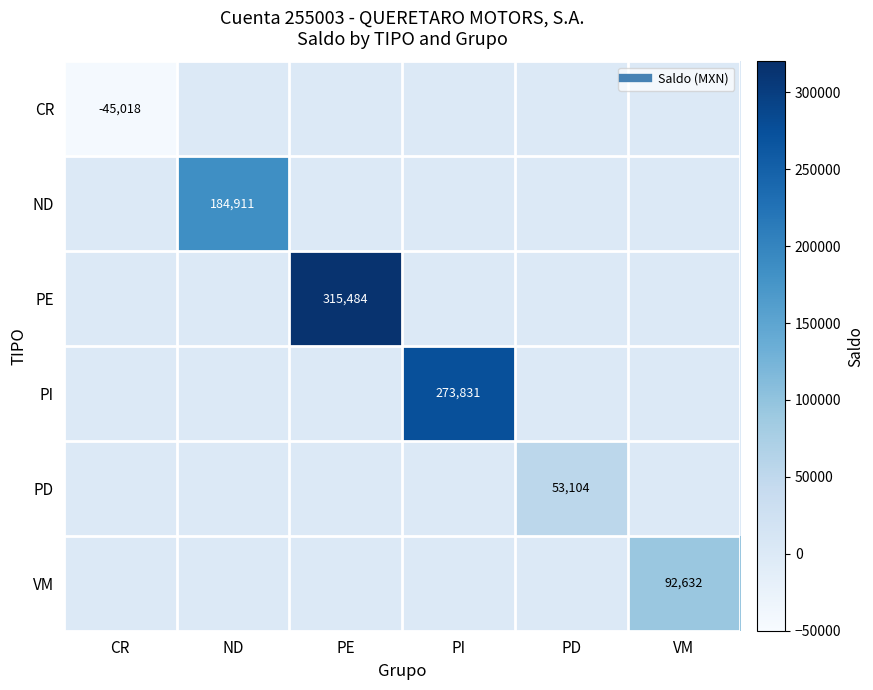

At VM, list the series in order from largest to smallest.

VM, CR, ND, PE, PI, PD